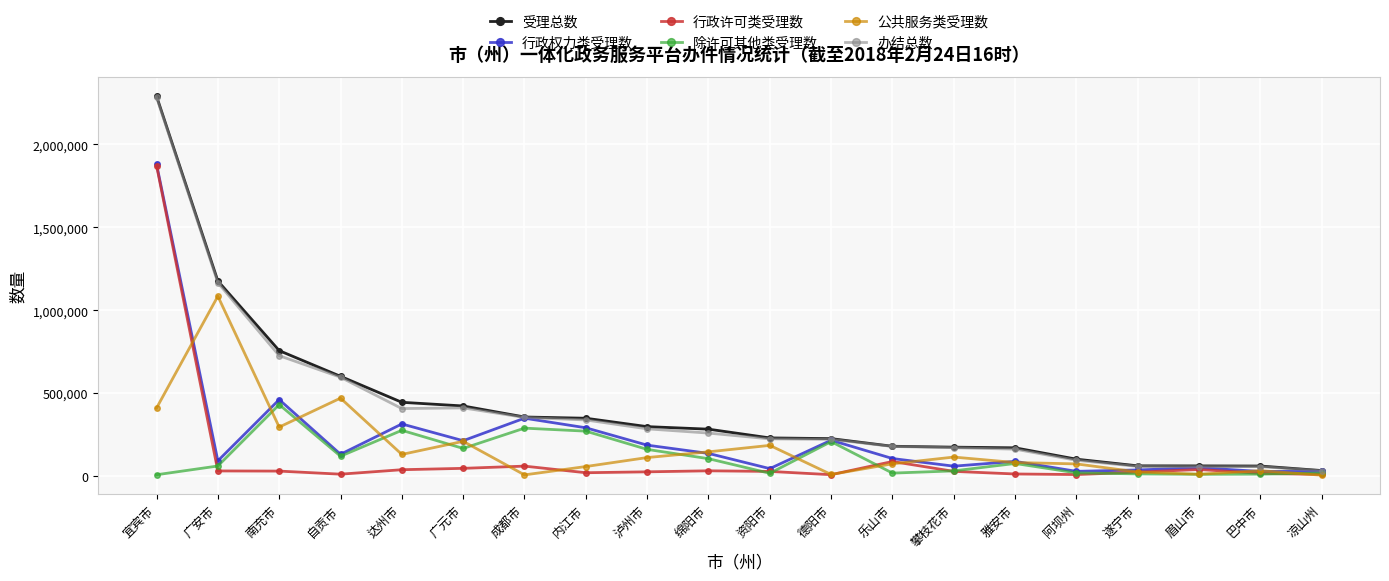

Which series has the widest spread of values?

受理总数